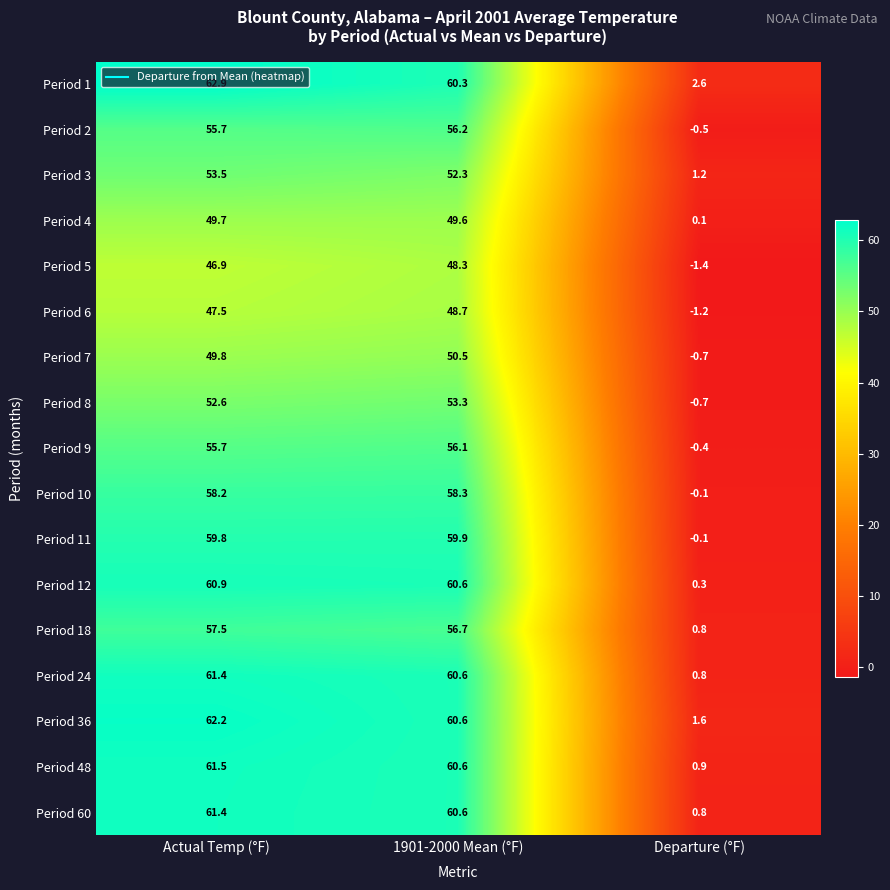

List the labels in order of Period 5 value, largest first.

1901-2000 Mean (°F), Actual Temp (°F), Departure (°F)